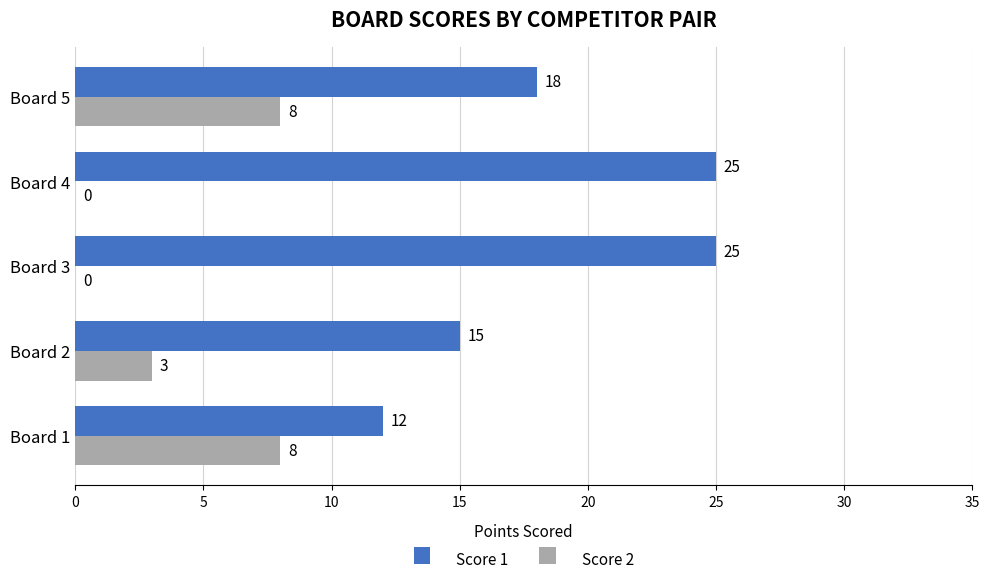

What is the sum of all Score 1 values?

95